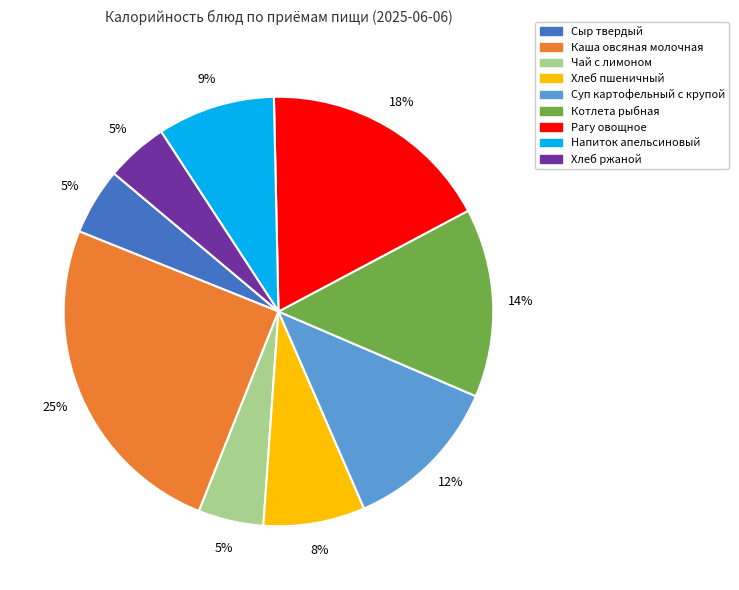

Is there any slice that represents more than half of the pie?

No